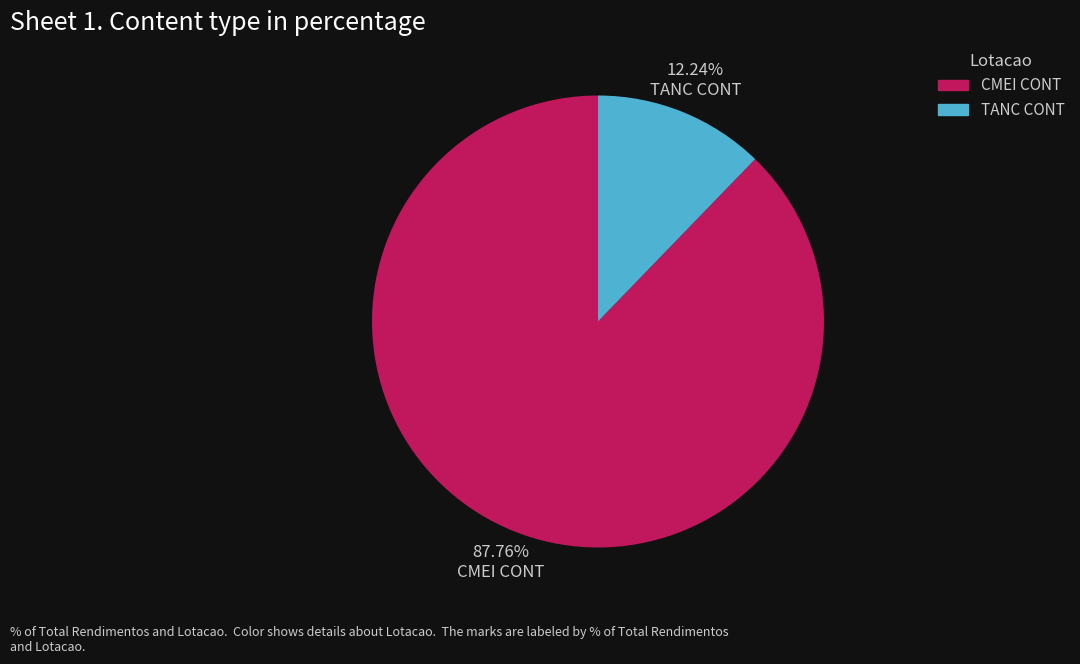

Is there any slice that represents more than half of the pie?

Yes